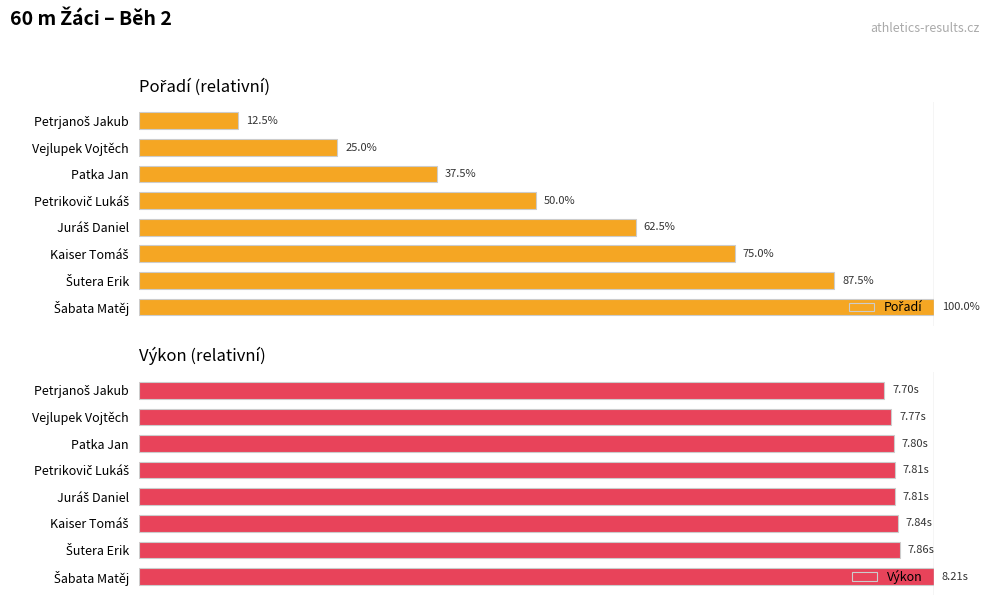

How many distinct data groups are displayed?

2